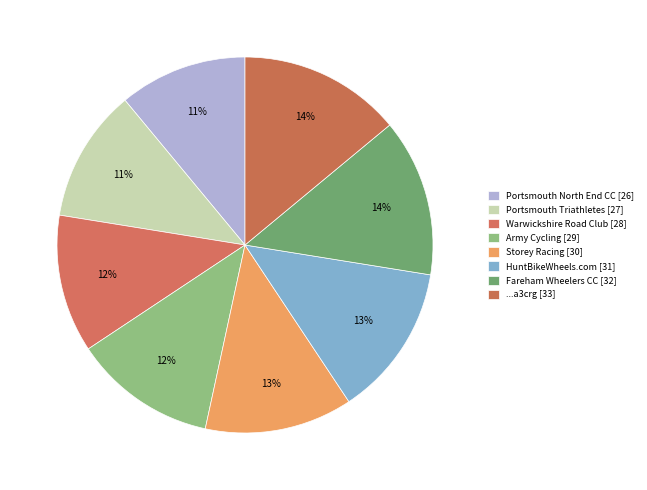

What percentage is the HuntBikeWheels.com slice, to the nearest percent?

13%